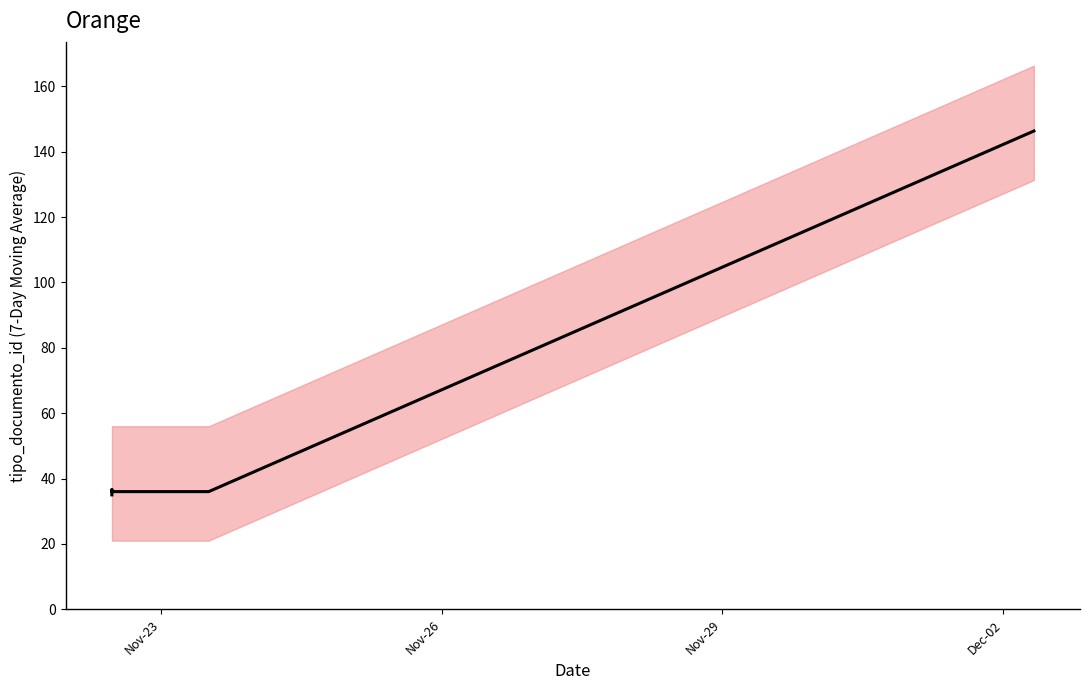

What is the smallest value displayed?

35.0